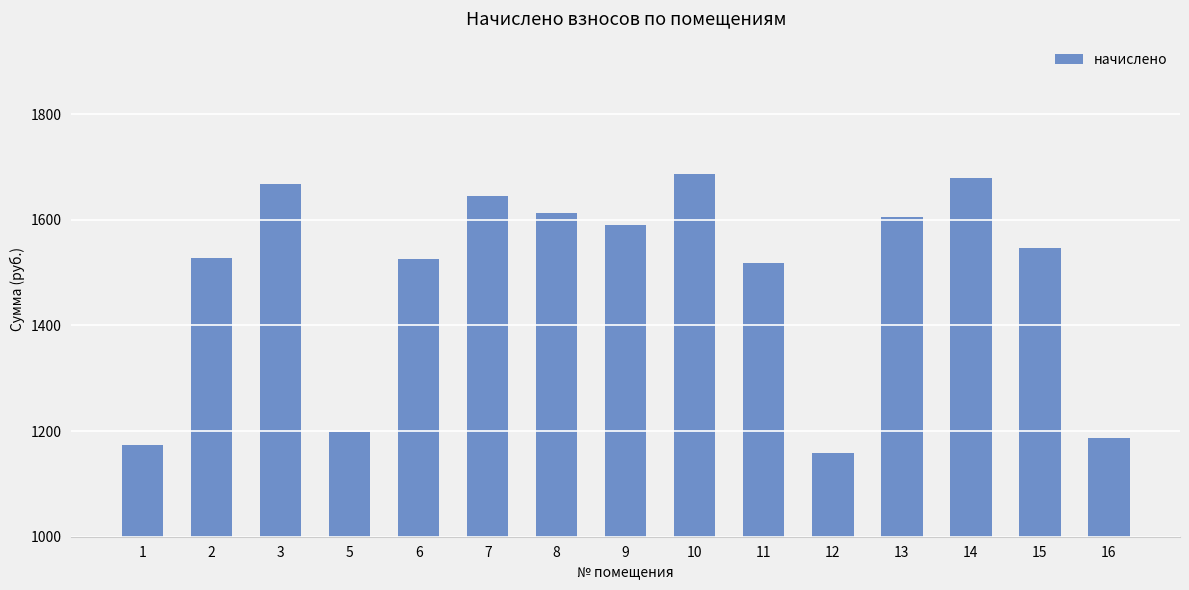

What is the sum of the values at 3 and 14?

3347.1